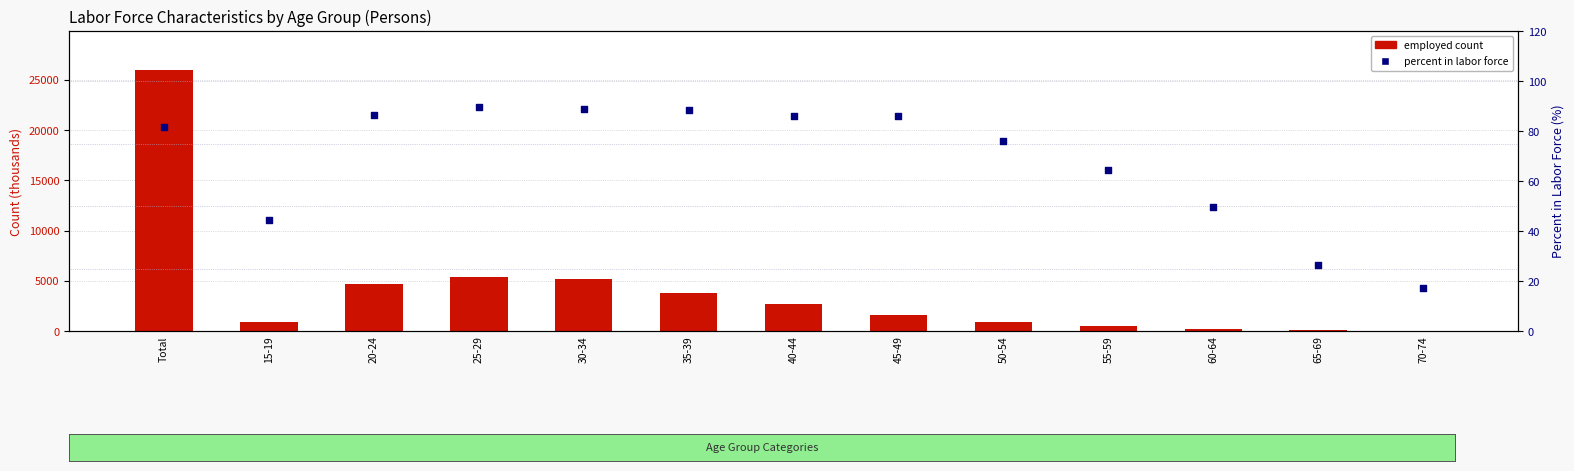

At which category is the sum across all series the highest?

Total